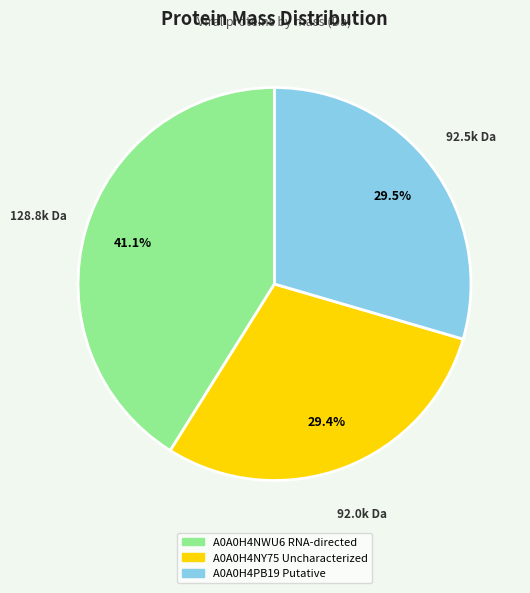

Does A0A0H4NWU6 RNA-directed account for over 50% of the chart?

No